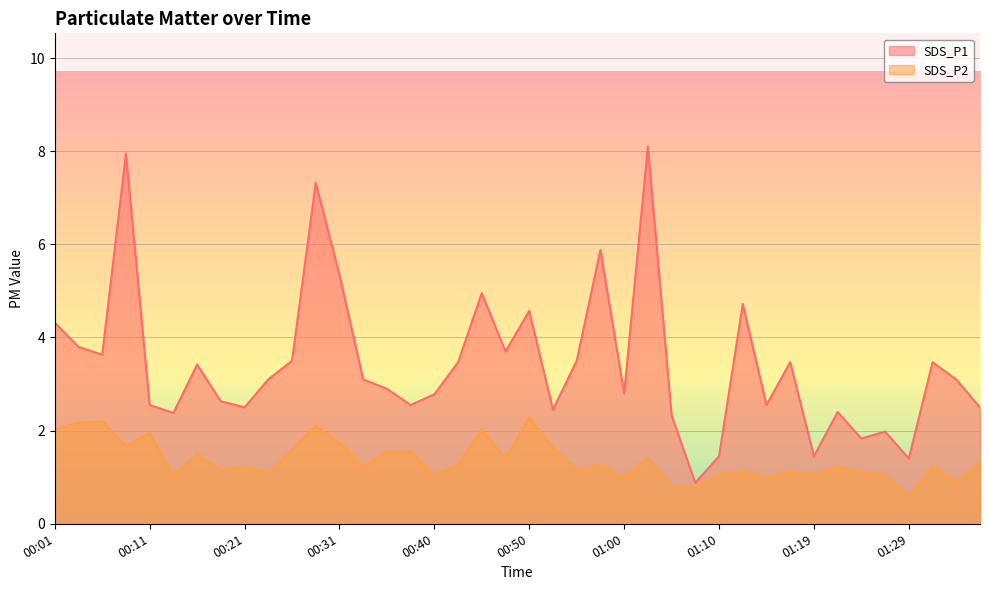

What is the sum of the SDS_P2 values at 01:15 and 01:22?

2.2